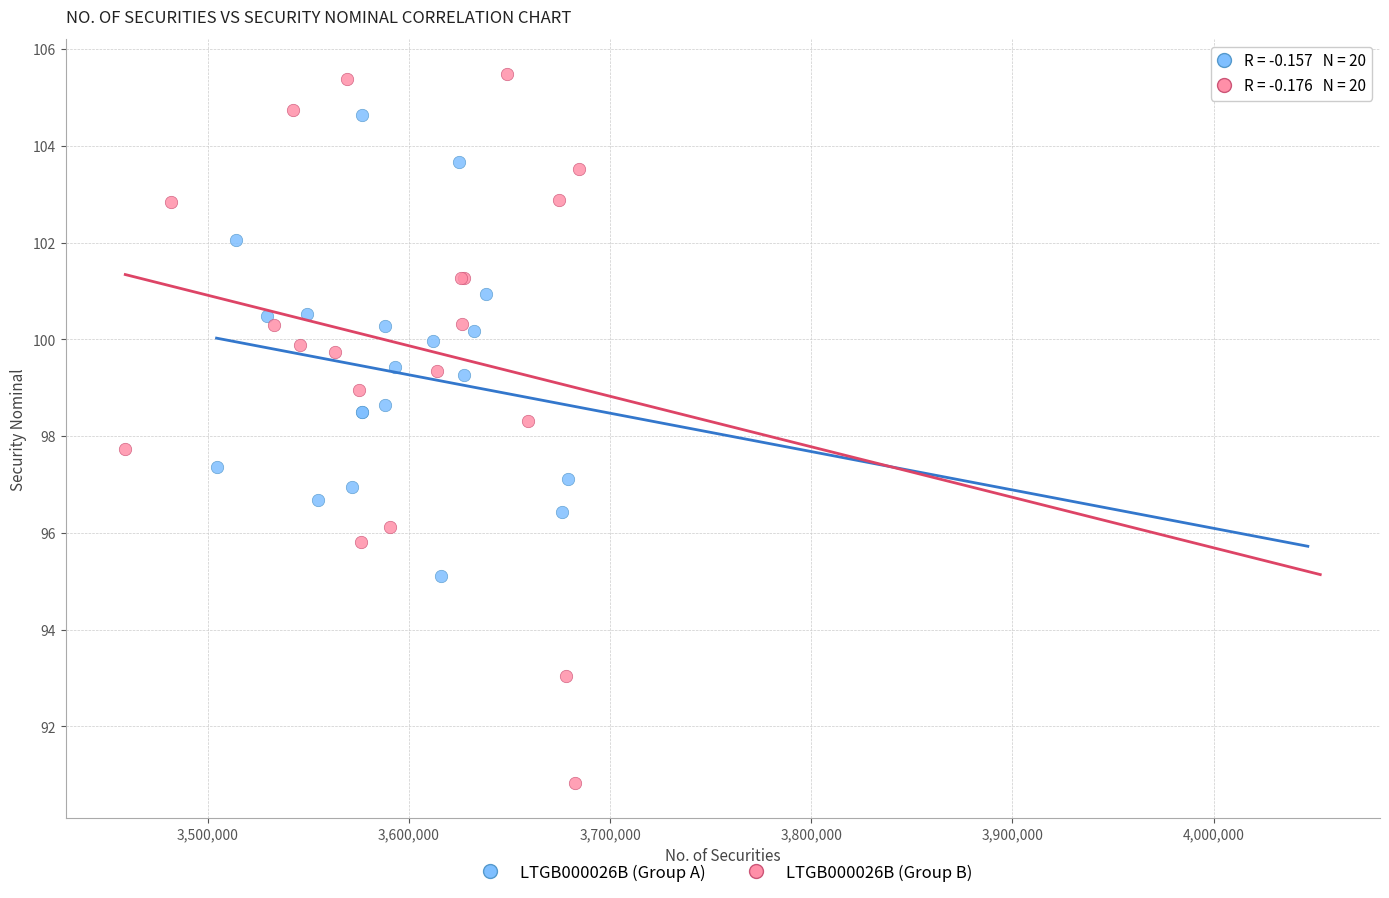

Which series reaches the maximum Y coordinate?

LTGB000026B (Group B)